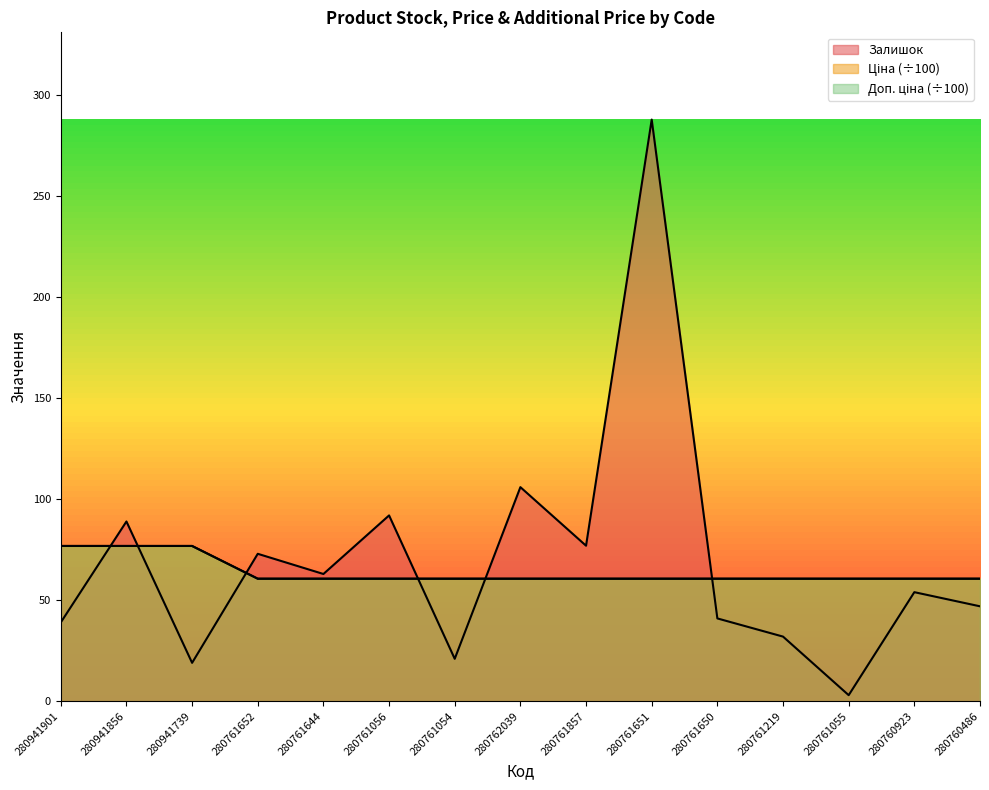

Which category has the lowest value across all series?

280761055